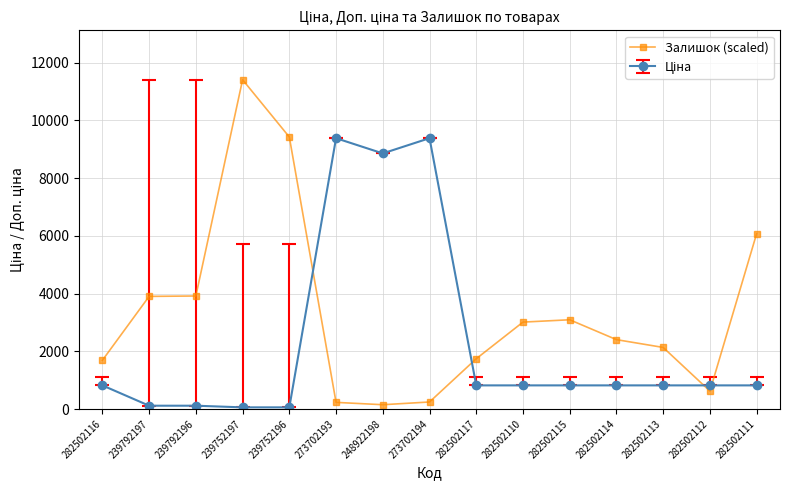

What is the maximum value shown in the chart?

11410.0